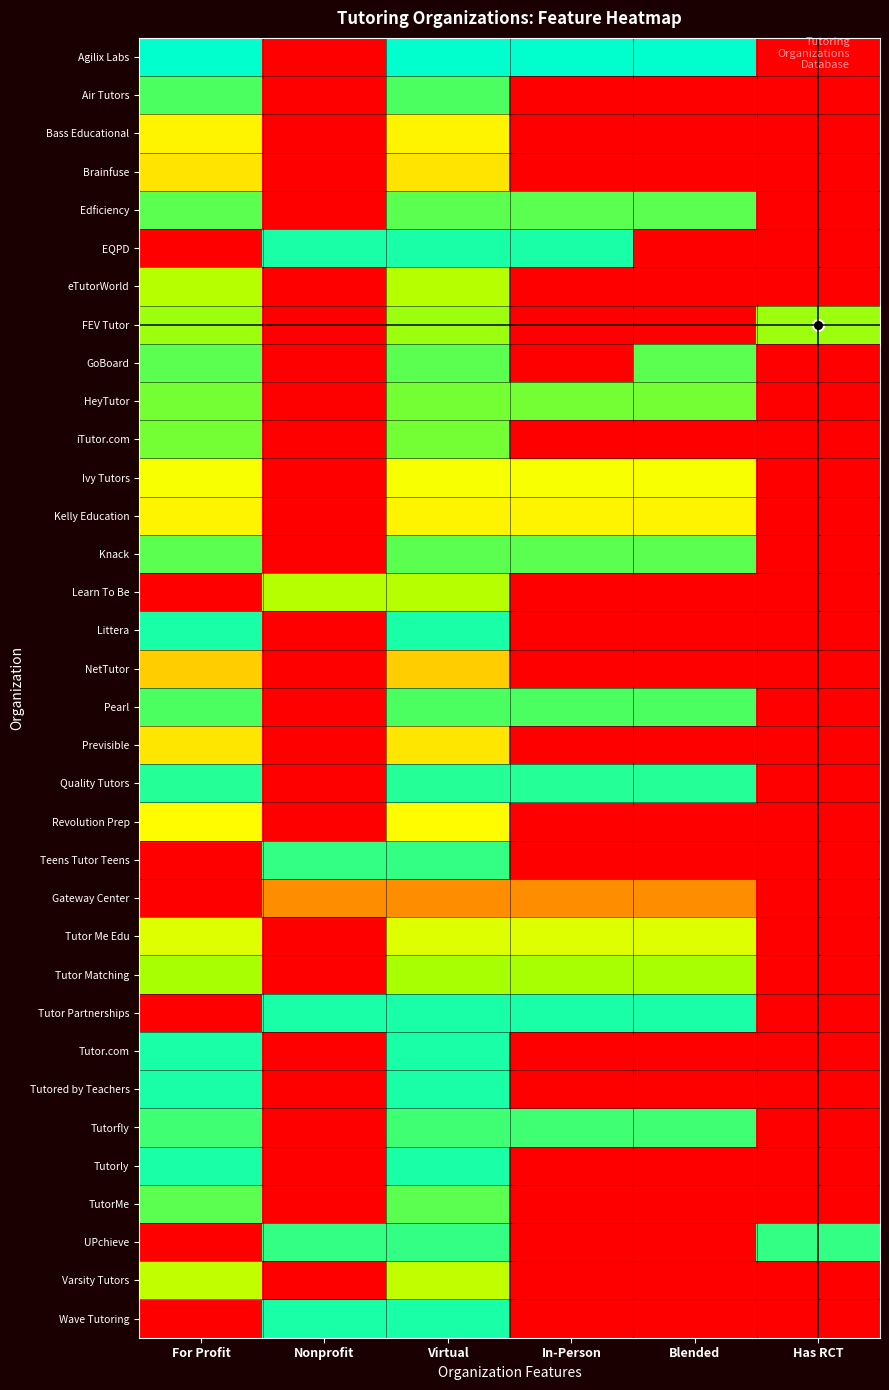

Reading left to right, transcribe all the data shown in this chart.

Agilix Labs: For Profit=1.0	Nonprofit=0.0	Virtual=1.0	In-Person=1.0	Blended=1.0	Has RCT=0.0
Air Tutors: For Profit=0.9	Nonprofit=0.0	Virtual=0.9	In-Person=0.0	Blended=0.0	Has RCT=0.0
Bass Educational: For Profit=0.5	Nonprofit=0.0	Virtual=0.5	In-Person=0.0	Blended=0.0	Has RCT=0.0
Brainfuse: For Profit=0.5	Nonprofit=0.0	Virtual=0.5	In-Person=0.0	Blended=0.0	Has RCT=0.0
Edficiency: For Profit=0.8	Nonprofit=0.0	Virtual=0.8	In-Person=0.8	Blended=0.8	Has RCT=0.0
EQPD: For Profit=0.0	Nonprofit=1.0	Virtual=1.0	In-Person=1.0	Blended=0.0	Has RCT=0.0
eTutorWorld: For Profit=0.7	Nonprofit=0.0	Virtual=0.7	In-Person=0.0	Blended=0.0	Has RCT=0.0
FEV Tutor: For Profit=0.7	Nonprofit=0.0	Virtual=0.7	In-Person=0.0	Blended=0.0	Has RCT=0.7
GoBoard: For Profit=0.8	Nonprofit=0.0	Virtual=0.8	In-Person=0.0	Blended=0.8	Has RCT=0.0
HeyTutor: For Profit=0.8	Nonprofit=0.0	Virtual=0.8	In-Person=0.8	Blended=0.8	Has RCT=0.0
iTutor.com: For Profit=0.8	Nonprofit=0.0	Virtual=0.8	In-Person=0.0	Blended=0.0	Has RCT=0.0
Ivy Tutors: For Profit=0.6	Nonprofit=0.0	Virtual=0.6	In-Person=0.6	Blended=0.6	Has RCT=0.0
Kelly Education: For Profit=0.5	Nonprofit=0.0	Virtual=0.5	In-Person=0.5	Blended=0.5	Has RCT=0.0
Knack: For Profit=0.8	Nonprofit=0.0	Virtual=0.8	In-Person=0.8	Blended=0.8	Has RCT=0.0
Learn To Be: For Profit=0.0	Nonprofit=0.7	Virtual=0.7	In-Person=0.0	Blended=0.0	Has RCT=0.0
Littera: For Profit=1.0	Nonprofit=0.0	Virtual=1.0	In-Person=0.0	Blended=0.0	Has RCT=0.0
NetTutor: For Profit=0.4	Nonprofit=0.0	Virtual=0.4	In-Person=0.0	Blended=0.0	Has RCT=0.0
Pearl: For Profit=0.9	Nonprofit=0.0	Virtual=0.9	In-Person=0.9	Blended=0.9	Has RCT=0.0
Previsible: For Profit=0.5	Nonprofit=0.0	Virtual=0.5	In-Person=0.0	Blended=0.0	Has RCT=0.0
Quality Tutors: For Profit=0.9	Nonprofit=0.0	Virtual=0.9	In-Person=0.9	Blended=0.9	Has RCT=0.0
Revolution Prep: For Profit=0.6	Nonprofit=0.0	Virtual=0.6	In-Person=0.0	Blended=0.0	Has RCT=0.0
Teens Tutor Teens: For Profit=0.0	Nonprofit=0.9	Virtual=0.9	In-Person=0.0	Blended=0.0	Has RCT=0.0
Gateway Center: For Profit=0.0	Nonprofit=0.3	Virtual=0.3	In-Person=0.3	Blended=0.3	Has RCT=0.0
Tutor Me Edu: For Profit=0.6	Nonprofit=0.0	Virtual=0.6	In-Person=0.6	Blended=0.6	Has RCT=0.0
Tutor Matching: For Profit=0.7	Nonprofit=0.0	Virtual=0.7	In-Person=0.7	Blended=0.7	Has RCT=0.0
Tutor Partnerships: For Profit=0.0	Nonprofit=1.0	Virtual=1.0	In-Person=1.0	Blended=1.0	Has RCT=0.0
Tutor.com: For Profit=1.0	Nonprofit=0.0	Virtual=1.0	In-Person=0.0	Blended=0.0	Has RCT=0.0
Tutored by Teachers: For Profit=1.0	Nonprofit=0.0	Virtual=1.0	In-Person=0.0	Blended=0.0	Has RCT=0.0
Tutorfly: For Profit=0.9	Nonprofit=0.0	Virtual=0.9	In-Person=0.9	Blended=0.9	Has RCT=0.0
Tutorly: For Profit=1.0	Nonprofit=0.0	Virtual=1.0	In-Person=0.0	Blended=0.0	Has RCT=0.0
TutorMe: For Profit=0.8	Nonprofit=0.0	Virtual=0.8	In-Person=0.0	Blended=0.0	Has RCT=0.0
UPchieve: For Profit=0.0	Nonprofit=0.9	Virtual=0.9	In-Person=0.0	Blended=0.0	Has RCT=0.9
Varsity Tutors: For Profit=0.7	Nonprofit=0.0	Virtual=0.7	In-Person=0.0	Blended=0.0	Has RCT=0.0
Wave Tutoring: For Profit=0.0	Nonprofit=1.0	Virtual=1.0	In-Person=0.0	Blended=0.0	Has RCT=0.0